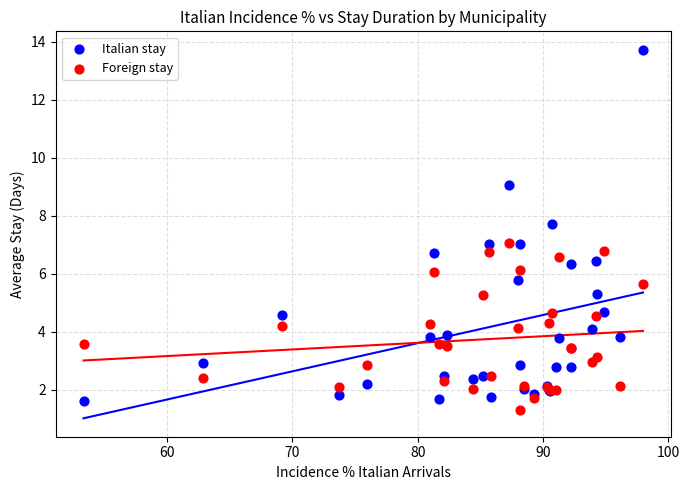

Which series has the widest spread of Y values?

Italian stay